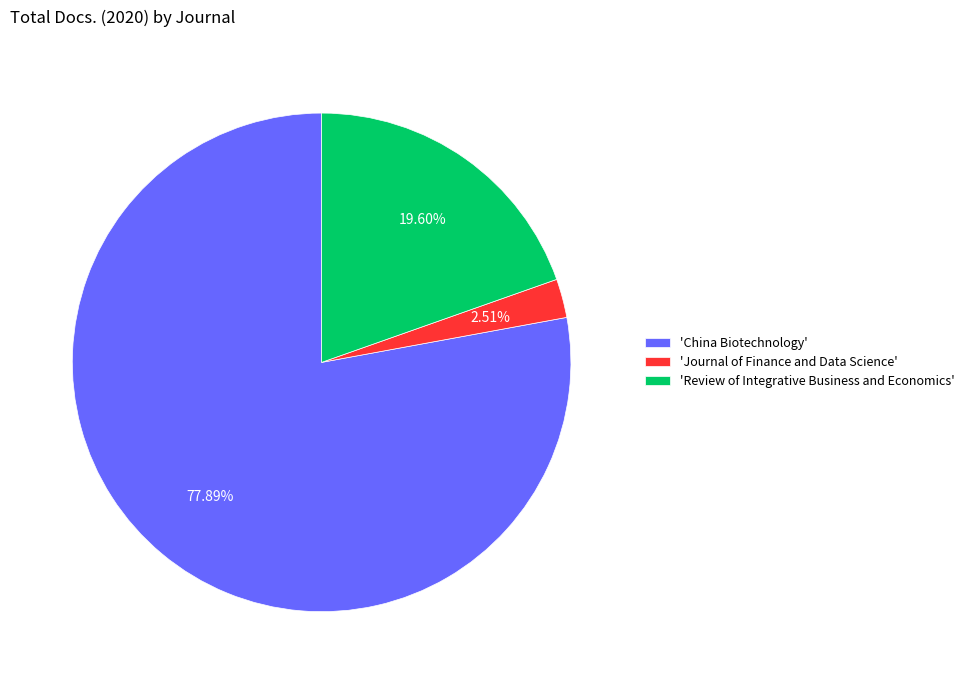

To the nearest percent, what is the average slice percentage?

33%